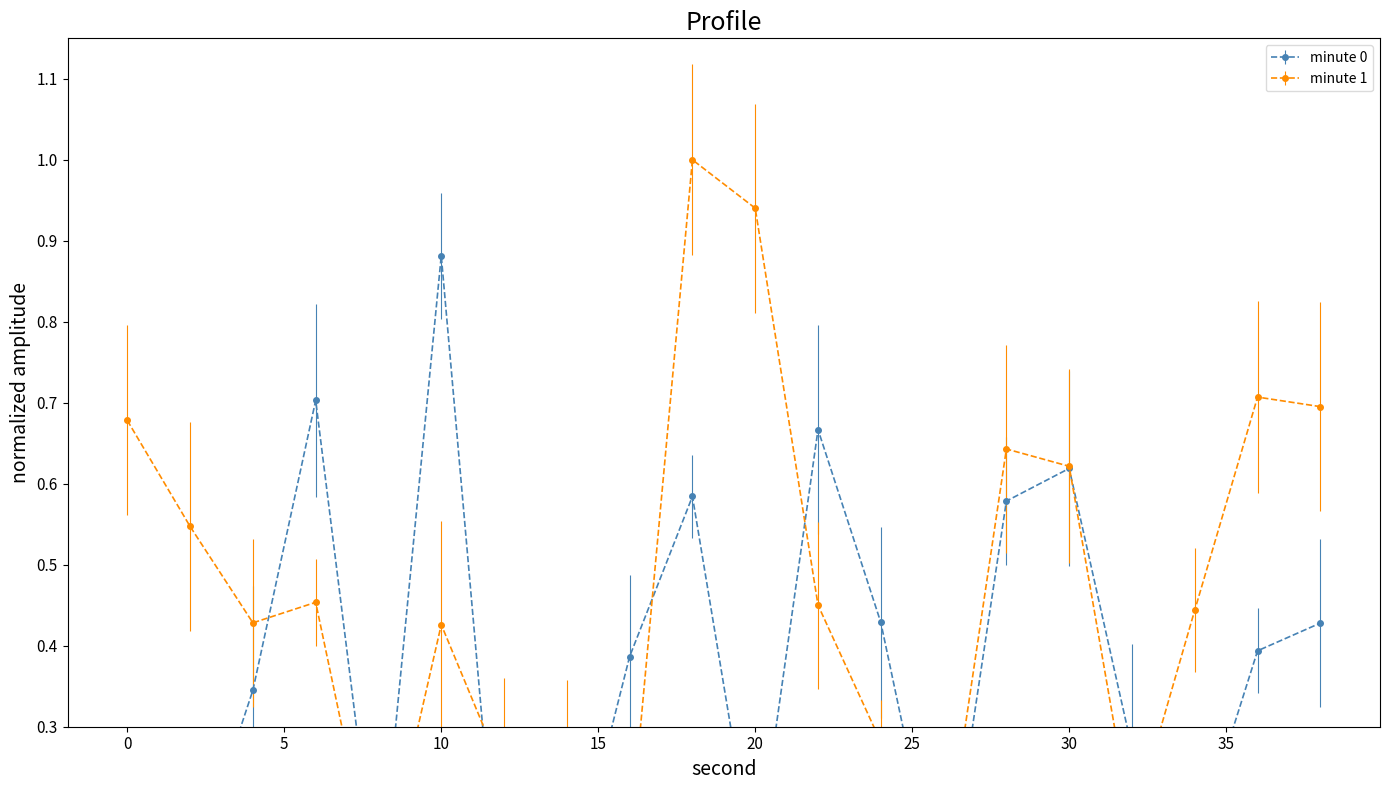

Reading left to right, list all the values displayed in this chart.

minute 0: 0.2	0.1	0.3	0.7	0.1	0.9	0.0	0.1	0.4	0.6	0.1	0.7	0.4	0.1	0.6	0.6	0.3	0.1	0.4	0.4
minute 1: 0.7	0.5	0.4	0.5	0.1	0.4	0.2	0.3	0.2	1.0	0.9	0.5	0.3	0.1	0.6	0.6	0.2	0.4	0.7	0.7